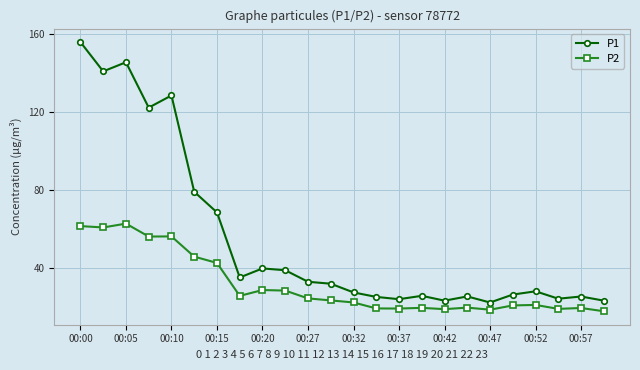

True or false: P2 and P1 cross at least once.

False